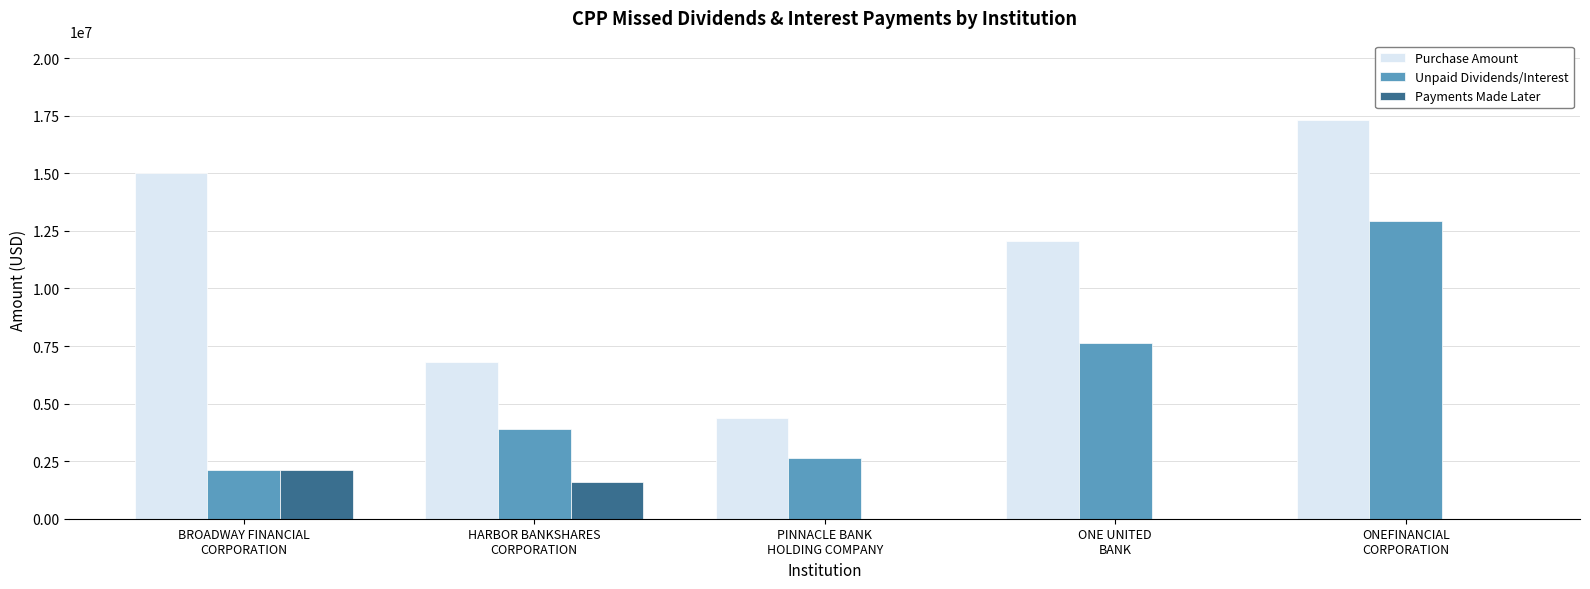

What is the highest value of the Payments Made Later series?

2137500.0